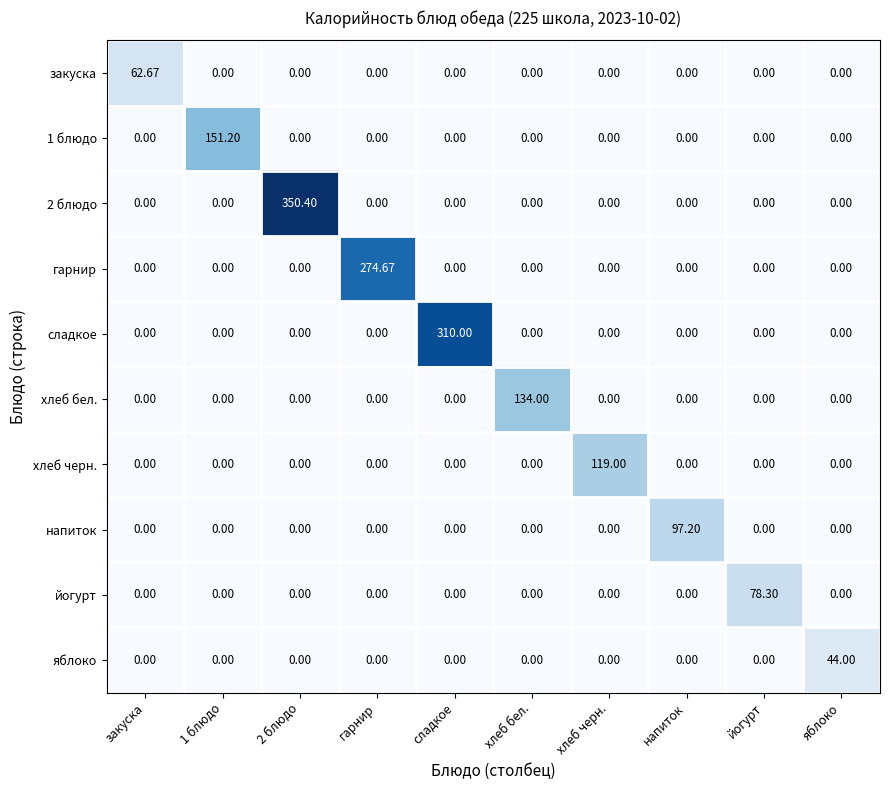

At which label does хлеб черн. reach its peak?

хлеб черн.